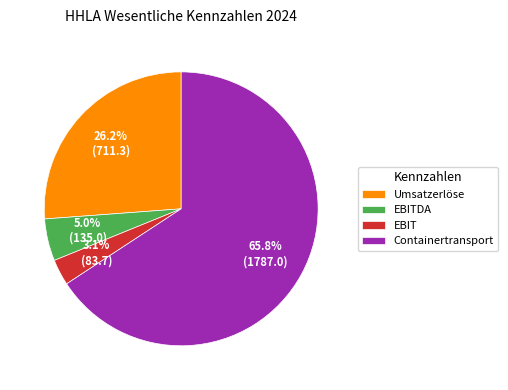

The EBIT slice represents 3% of the pie. True or false?

True